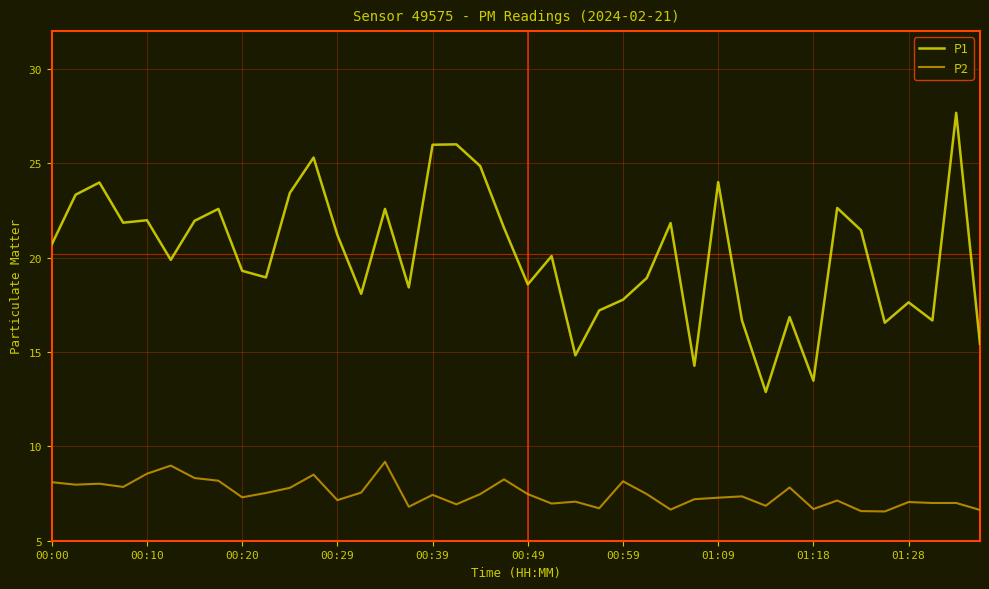

True or false: P1 has more than 0 points higher than both neighbors.

True